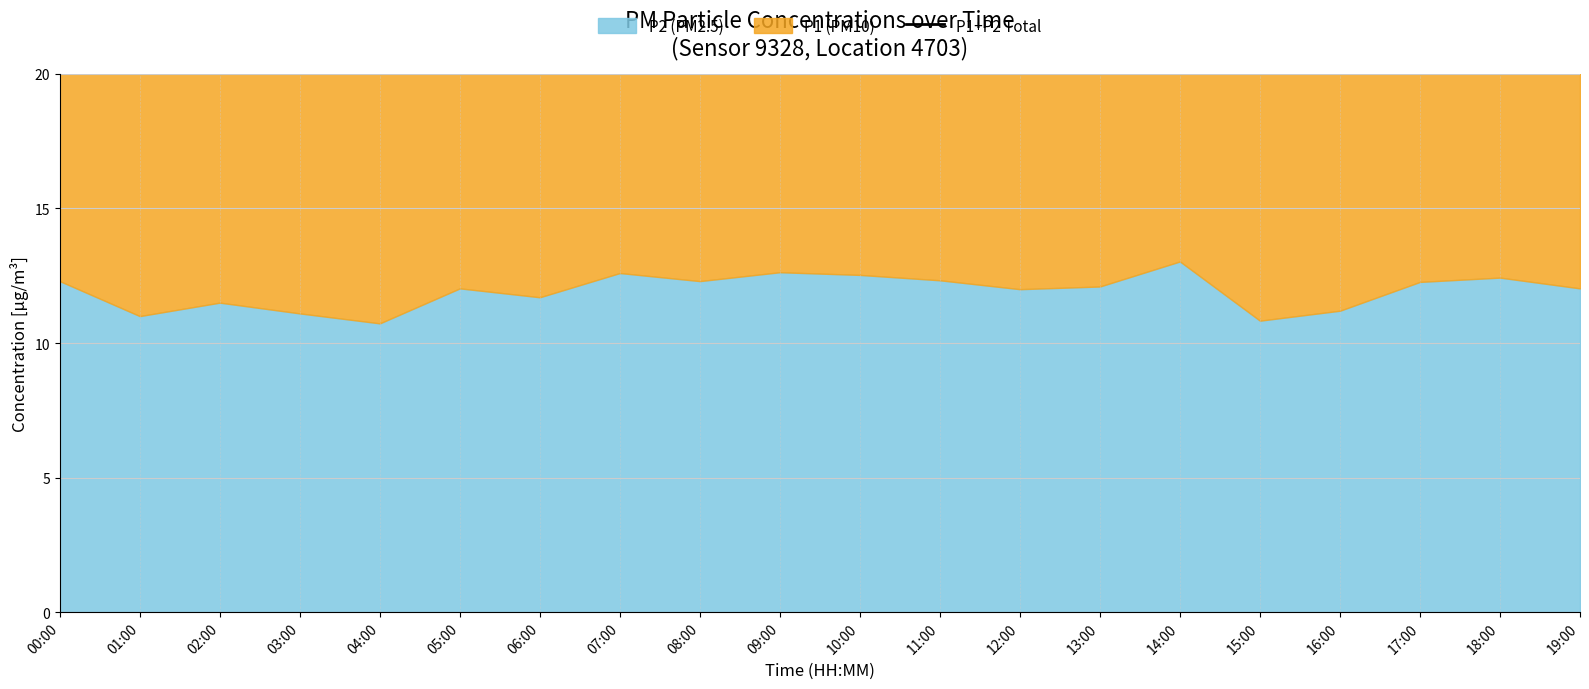

Reading right to left, what are all the values shown in this chart?

25.2	26.1	25.7	23.4	22.6	27.3	25.7	25.0	25.7	26.4	26.5	25.7	26.4	24.5	25.3	22.6	23.4	24.2	23.1	25.9